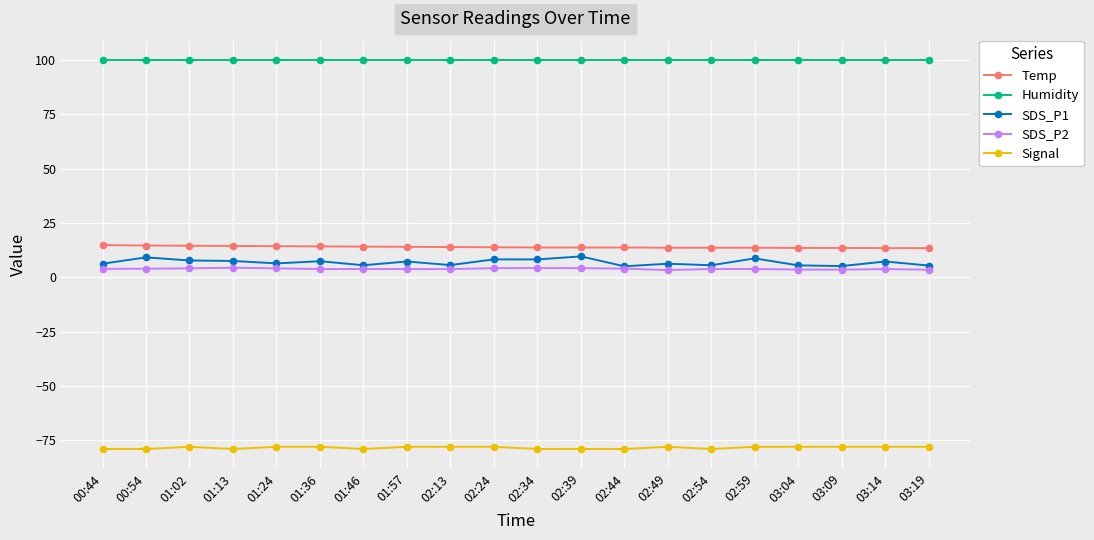

What is the smallest value displayed?

-79.0